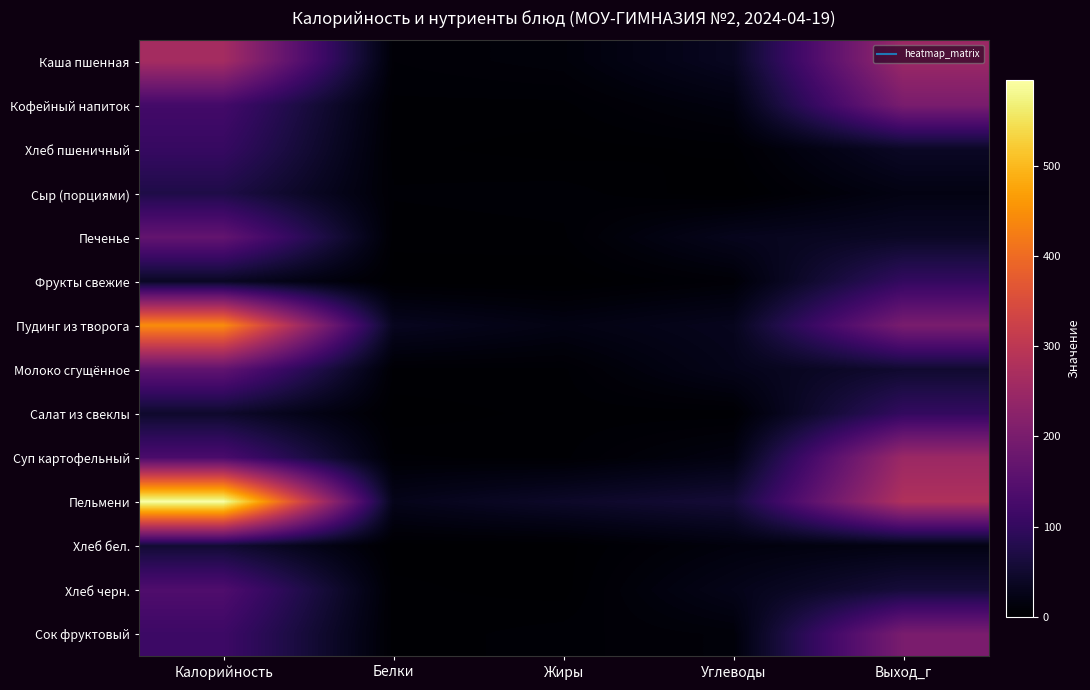

Reading left to right, extract all data points from this chart.

Каша пшенная: Калорийность=264.0	Белки=7.0	Жиры=11.0	Углеводы=35.0	Выход_г=250.0
Кофейный напиток: Калорийность=122.0	Белки=4.0	Жиры=3.8	Углеводы=16.0	Выход_г=200.0
Хлеб пшеничный: Калорийность=104.0	Белки=3.0	Жиры=1.0	Углеводы=3.0	Выход_г=40.0
Сыр (порциями): Калорийность=73.0	Белки=5.0	Жиры=6.0	Углеводы=0.0	Выход_г=20.0
Печенье: Калорийность=167.0	Белки=3.0	Жиры=4.0	Углеводы=30.0	Выход_г=40.0
Фрукты свежие: Калорийность=38.0	Белки=1.0	Жиры=0.0	Углеводы=7.5	Выход_г=100.0
Пудинг из творога: Калорийность=445.0	Белки=33.0	Жиры=20.0	Углеводы=31.0	Выход_г=200.0
Молоко сгущённое: Калорийность=164.0	Белки=4.0	Жиры=4.0	Углеводы=27.0	Выход_г=50.0
Салат из свеклы: Калорийность=47.0	Белки=1.0	Жиры=3.0	Углеводы=3.0	Выход_г=100.0
Суп картофельный: Калорийность=132.0	Белки=5.0	Жиры=4.0	Углеводы=18.0	Выход_г=250.0
Пельмени: Калорийность=595.0	Белки=27.0	Жиры=43.0	Углеводы=57.0	Выход_г=280.0
Хлеб бел.: Калорийность=54.0	Белки=1.0	Жиры=1.2	Углеводы=14.0	Выход_г=20.0
Хлеб черн.: Калорийность=139.0	Белки=3.0	Жиры=1.0	Углеводы=26.0	Выход_г=60.0
Сок фруктовый: Калорийность=113.0	Белки=3.0	Жиры=6.0	Углеводы=10.0	Выход_г=200.0